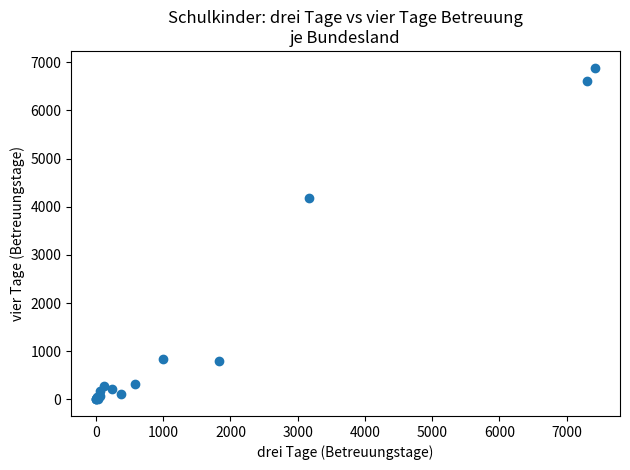

What Y value in the scatter plot is closest to 3445?

4188